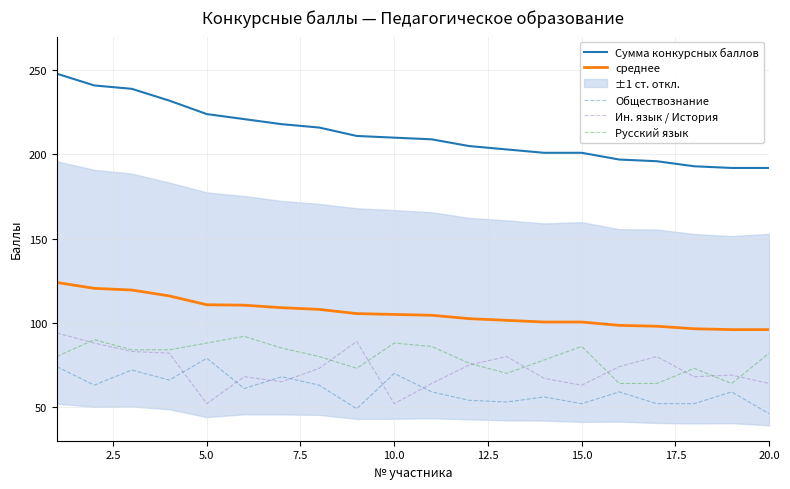

True or false: Ин. язык / История and Сумма конкурсных баллов intersect in this chart.

False